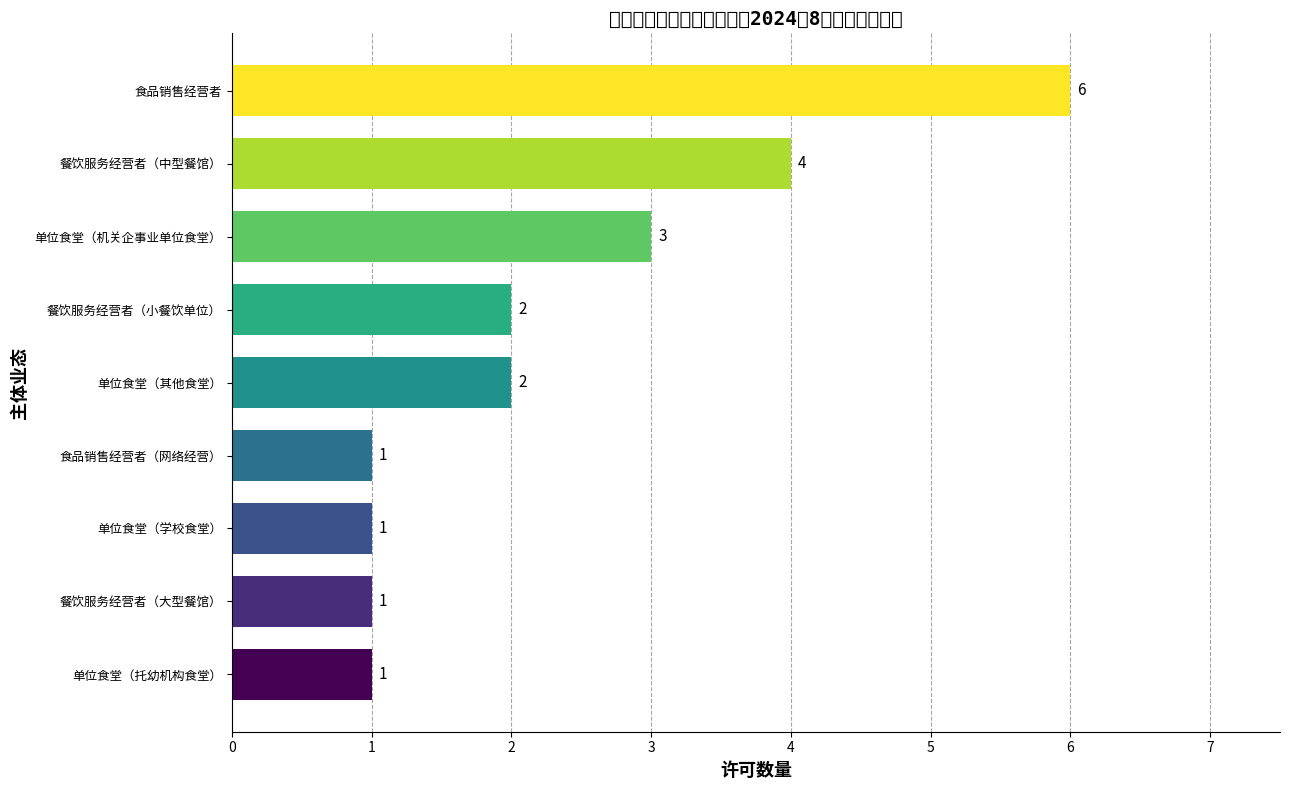

Reading top to bottom, transcribe all the data shown in this chart.

食品销售经营者=6	餐饮服务经营者（中型餐馆）=4	单位食堂（机关企事业单位食堂）=3	餐饮服务经营者（小餐饮单位）=2	单位食堂（其他食堂）=2	食品销售经营者（网络经营）=1	单位食堂（学校食堂）=1	餐饮服务经营者（大型餐馆）=1	单位食堂（托幼机构食堂）=1